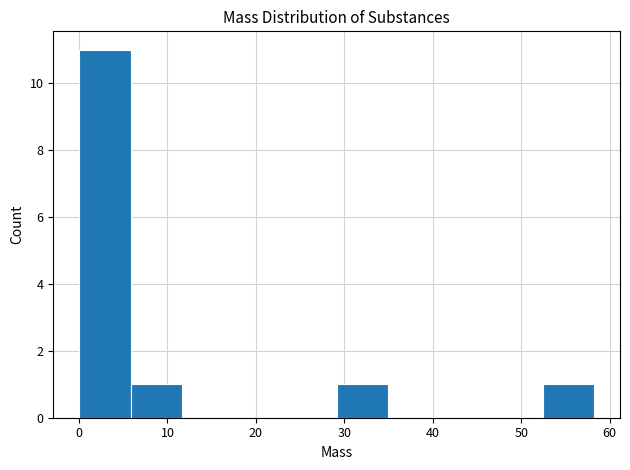

Reading left to right, list every bar in this chart as the range it spans on the x-axis followed by its height. Neither the bar edges nor the heights are printed on the chart, so give them approximately, as read against the axes.

0 to 6: 11
6 to 12: 1
12 to 17: 0
17 to 23: 0
23 to 29: 0
29 to 35: 1
35 to 41: 0
41 to 47: 0
47 to 52: 0
52 to 58: 1